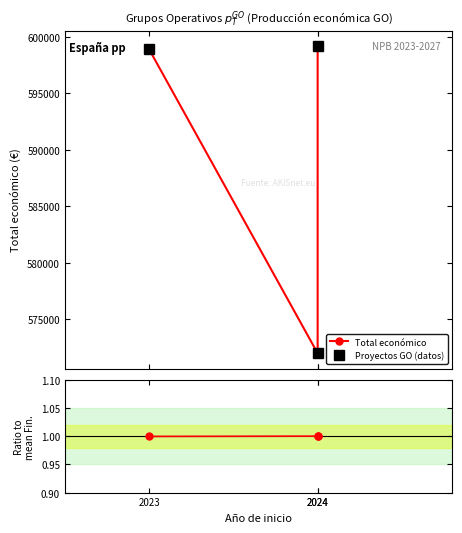

Which series has the widest spread of values?

Total económico